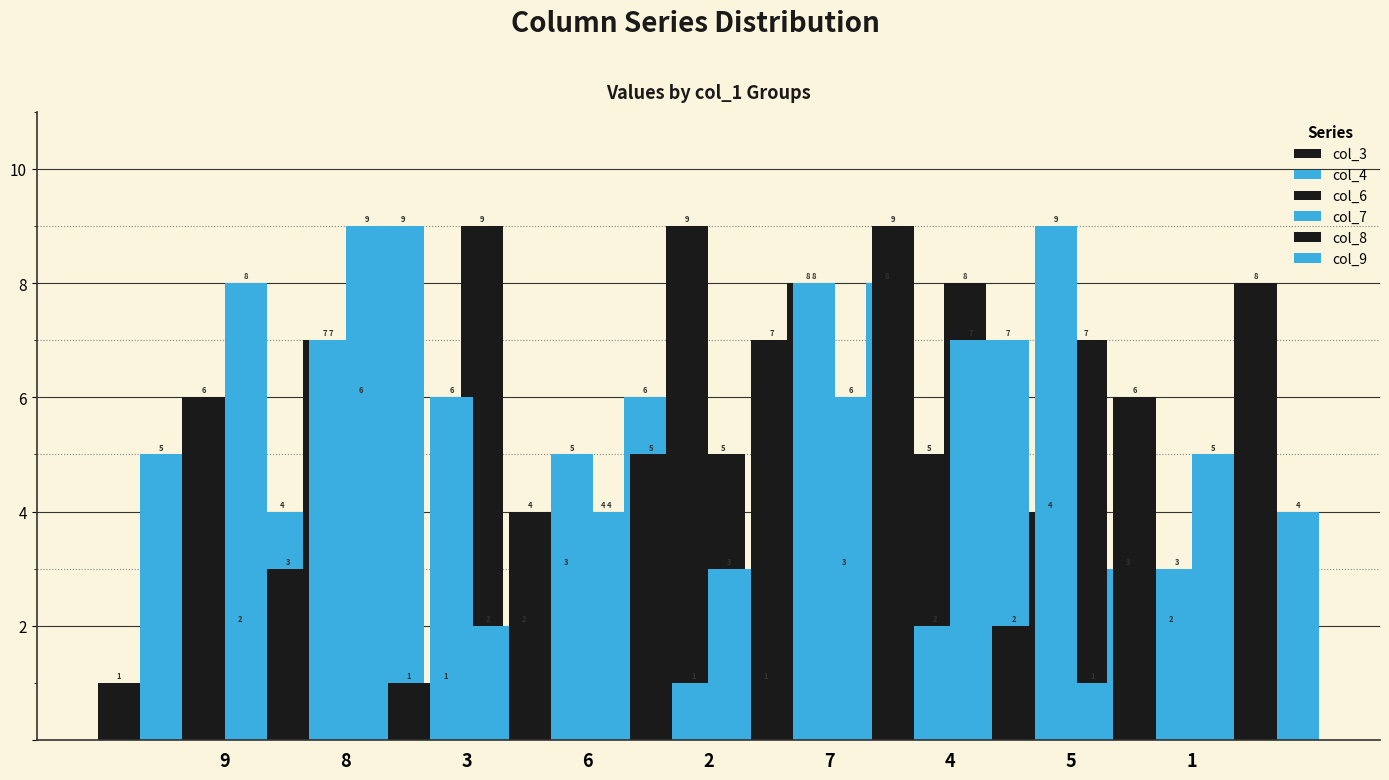

What is the total value across all series at 1?

29